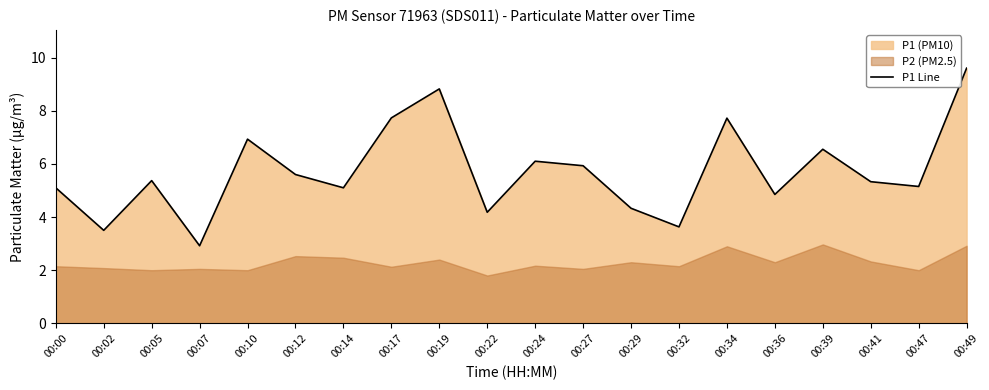

What is the ratio of the value at 00:39 to the value at 00:29?

1.5